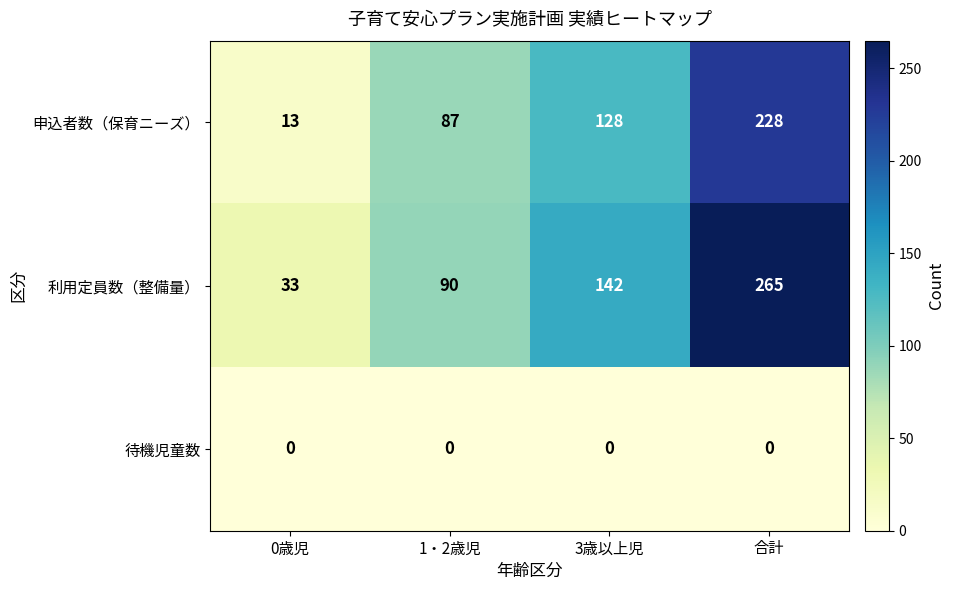

Between 0歳児 and 1・2歳児, which series saw the biggest shift?

申込者数（保育ニーズ）